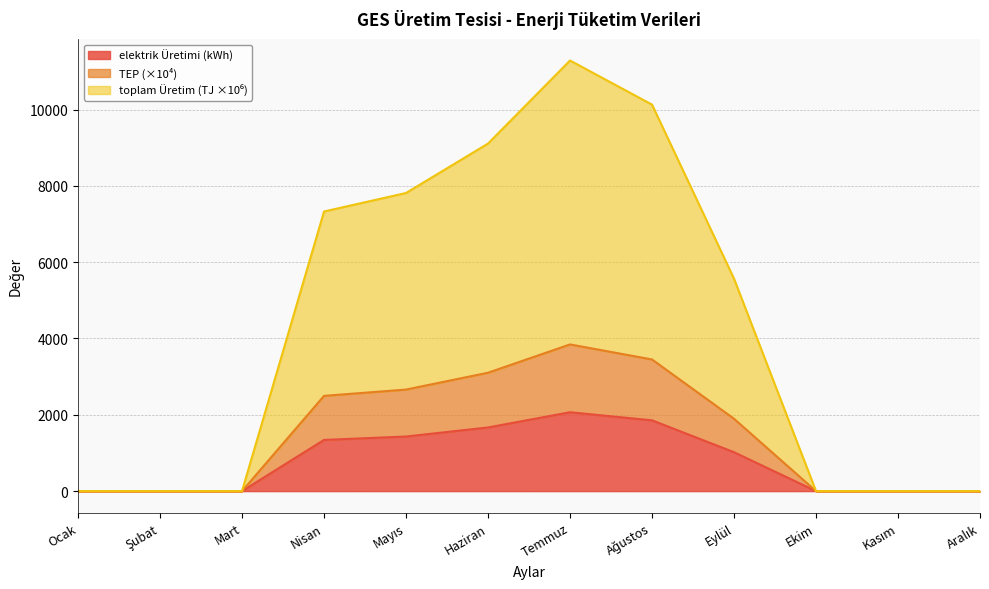

Where is the first local maximum for toplam (kWh)?

Temmuz